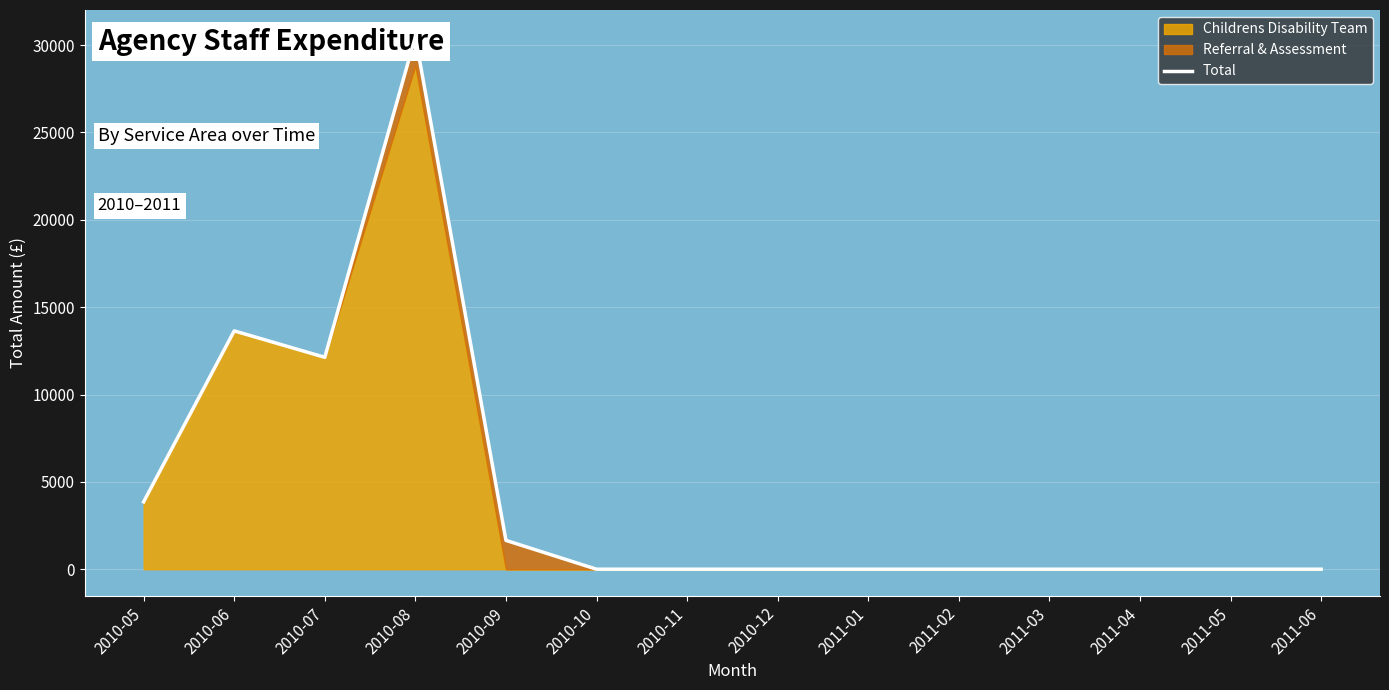

What is the maximum value shown in the chart?

30486.4